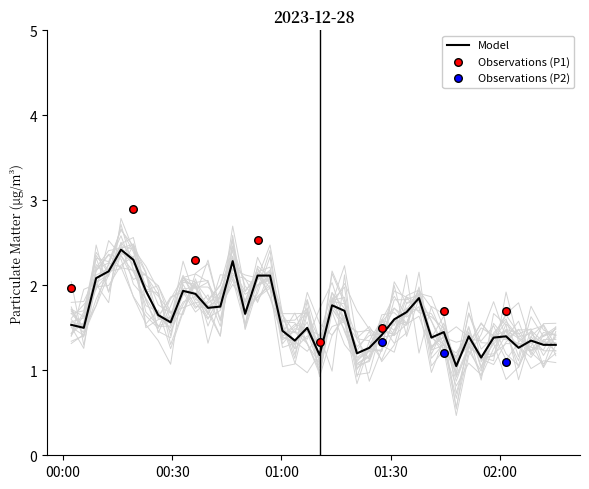

At how many categories does at least one series exceed 2?

14